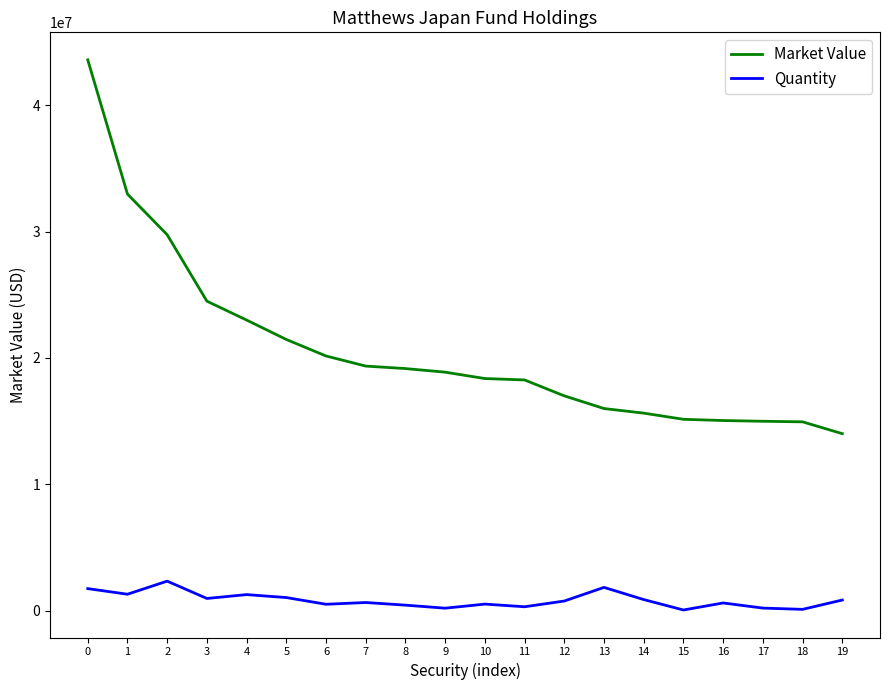

Which series changed the most between 0 and 15?

Market Value